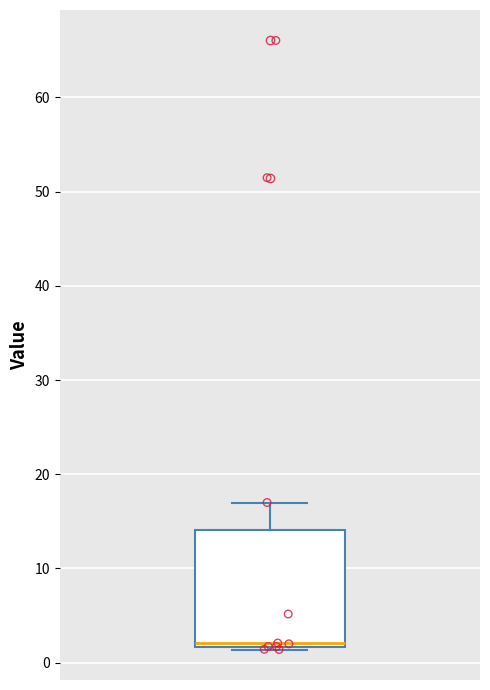

Where is the upper edge of the box on the y-axis? The values are not printed on the chart, so give them approximately, as read against the axis.

14